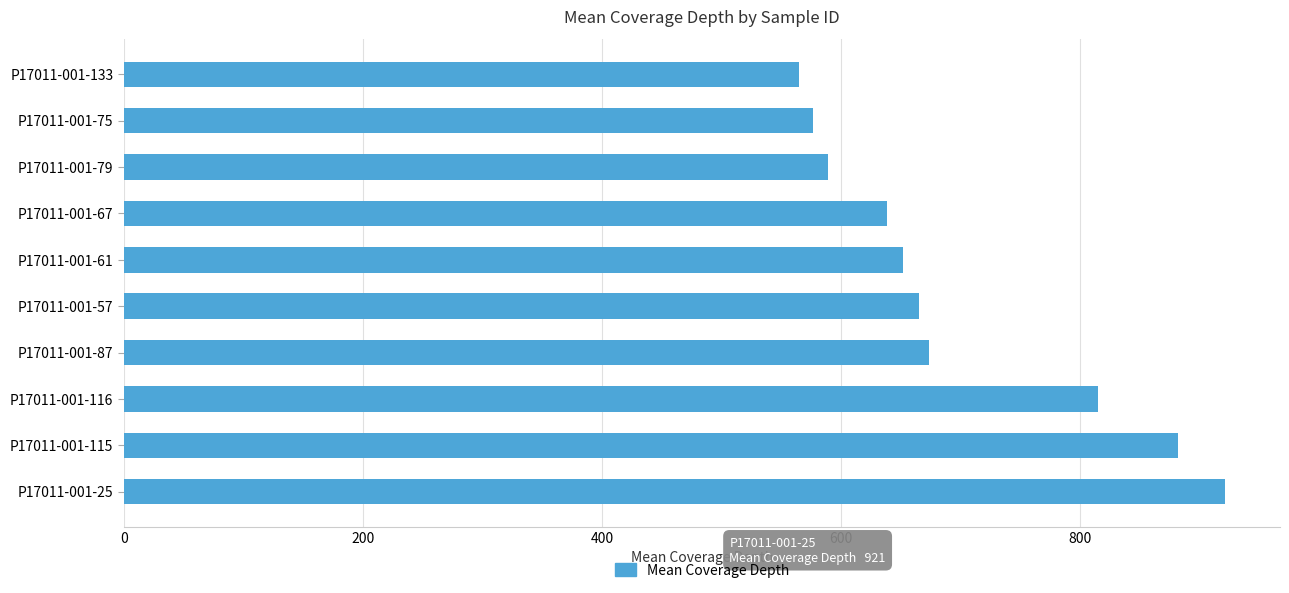

True or false: the data shows 510.5 at P17011-001-115.

False